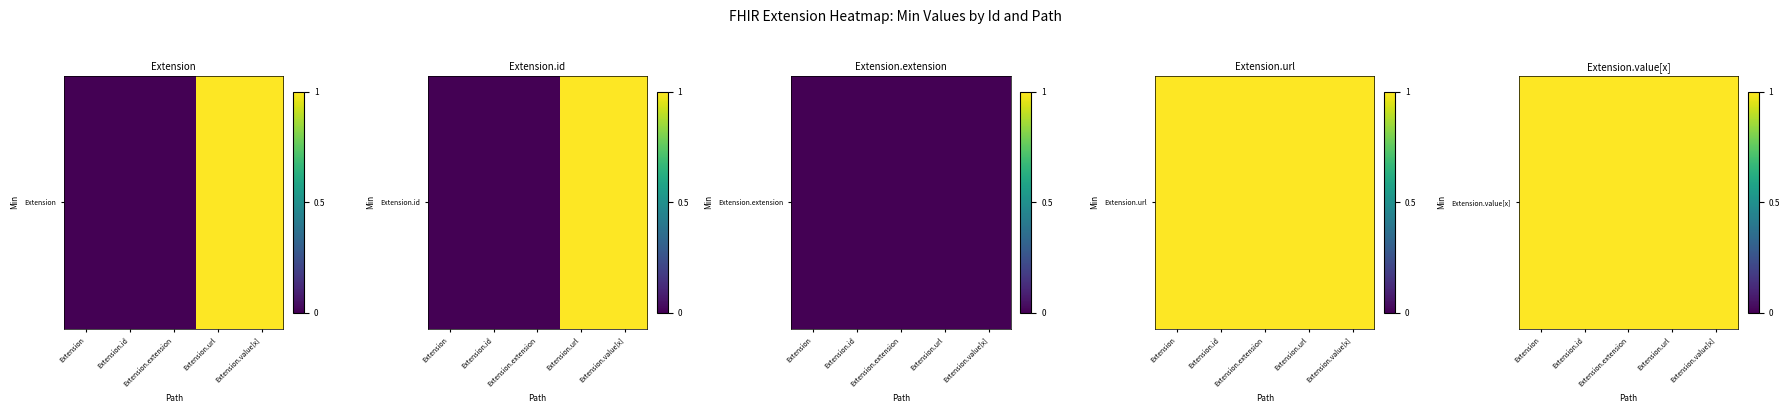

How many Extension values are between 0 and 1?

5